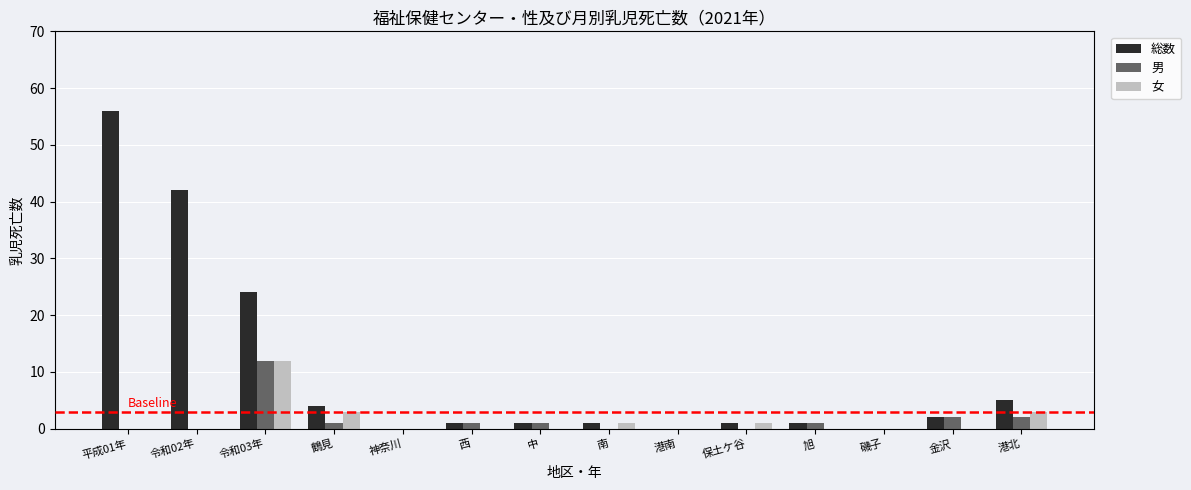

Which category has the highest value in the 男 series?

令和03年